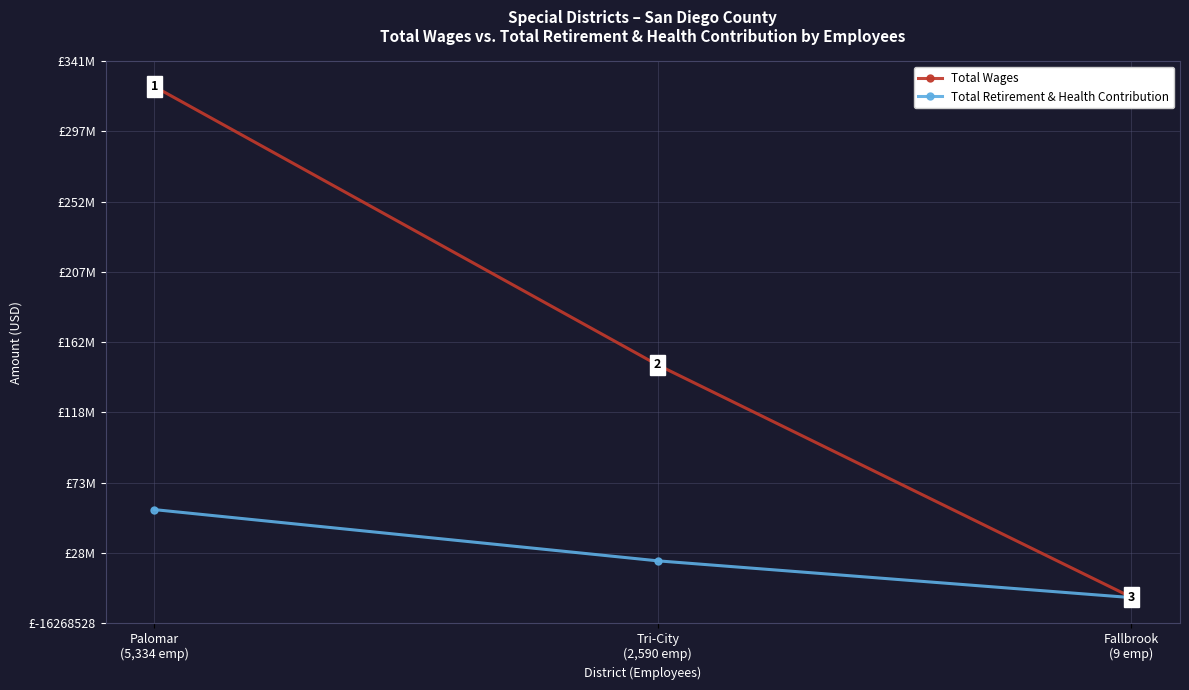

What are all the series names shown in the legend?

Total Wages, Total Retirement & Health Contribution